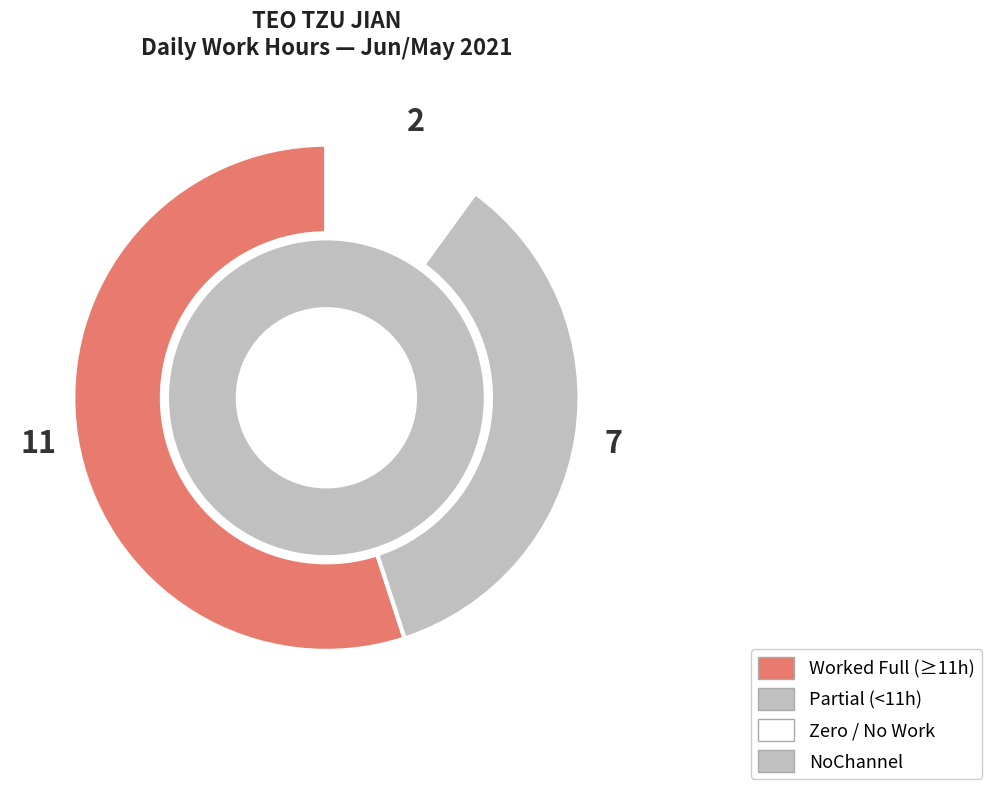

True or false: 16-Wed accounts for 13% of the total.

False